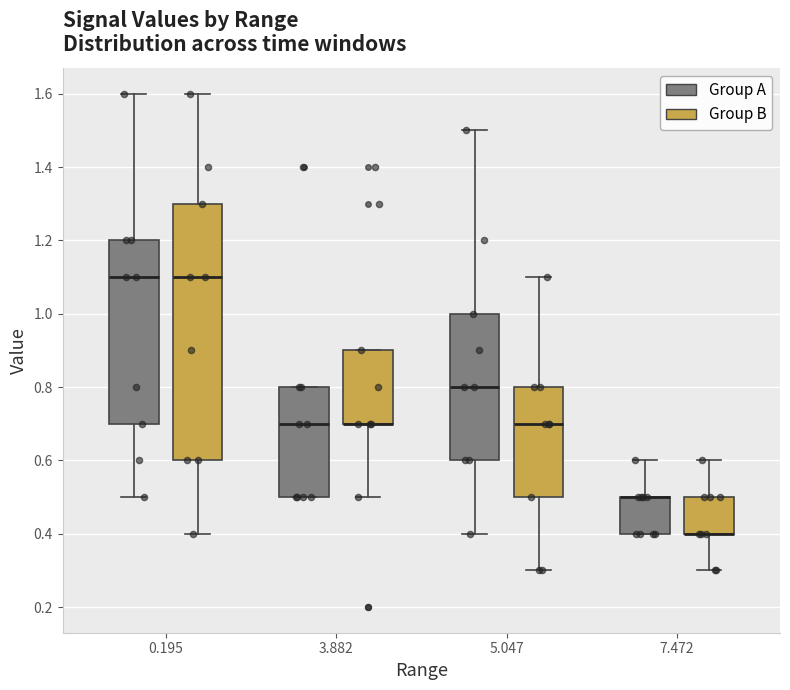

Reading left to right, transcribe this box plot: for each box, give where its median line is, the range the box spans, and where its two whiskers end, as read against the y-axis. The values are not printed on the chart, so give them approximately, as read against the axis.

0.195 (Group A): median 1.1, box 0.7 to 1.2, whiskers 0.5 to 1.6
0.195 (Group B): median 1.1, box 0.6 to 1.3, whiskers 0.4 to 1.6
3.882 (Group A): median 0.7, box 0.5 to 0.8, whiskers 0.5 to 0.8
3.882 (Group B): median 0.7 (drawn on the box's lower edge), box 0.7 to 0.9, whiskers 0.5 to 0.9
5.047 (Group A): median 0.8, box 0.6 to 1.0, whiskers 0.4 to 1.5
5.047 (Group B): median 0.7, box 0.5 to 0.8, whiskers 0.3 to 1.1
7.472 (Group A): median 0.5 (drawn on the box's upper edge), box 0.4 to 0.5, whiskers 0.4 to 0.6
7.472 (Group B): median 0.4 (drawn on the box's lower edge), box 0.4 to 0.5, whiskers 0.3 to 0.6